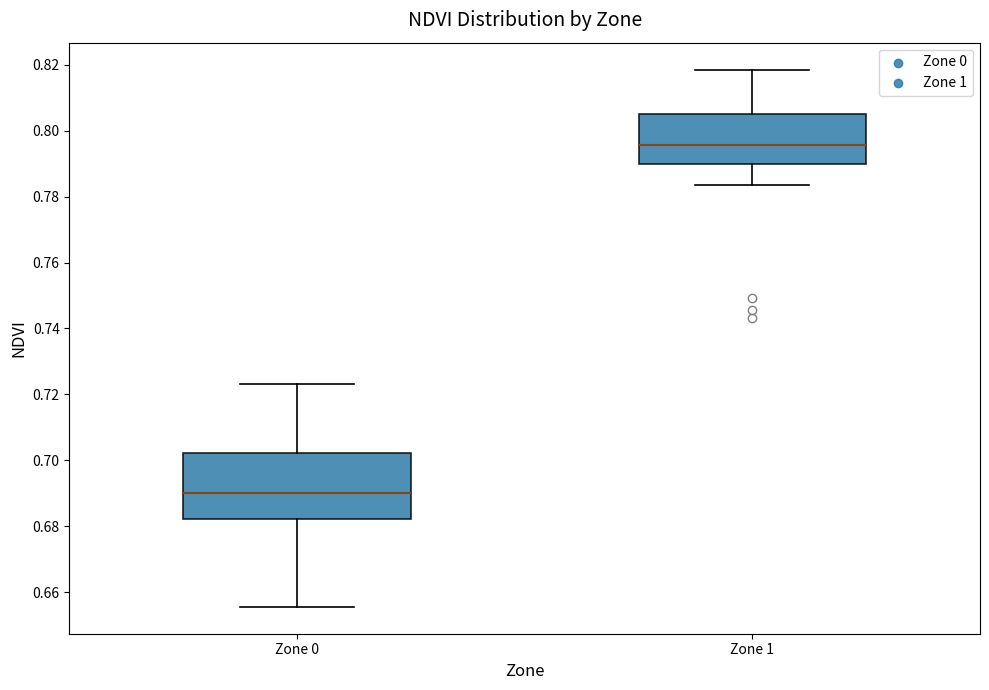

Comparing the boxes themselves (not the whiskers), which one is the tallest?

Zone 0